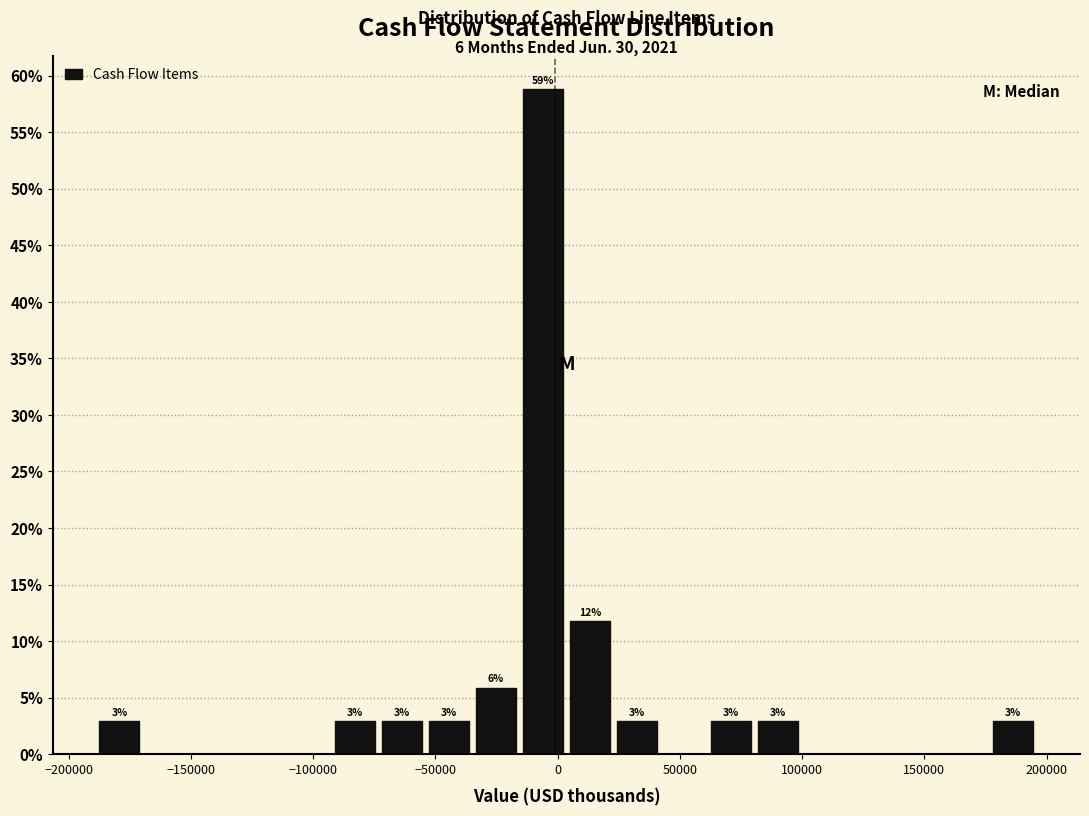

Around what value on the x-axis is the tallest bar? Give the approximate position of its centre, as read against the axis.

-5000